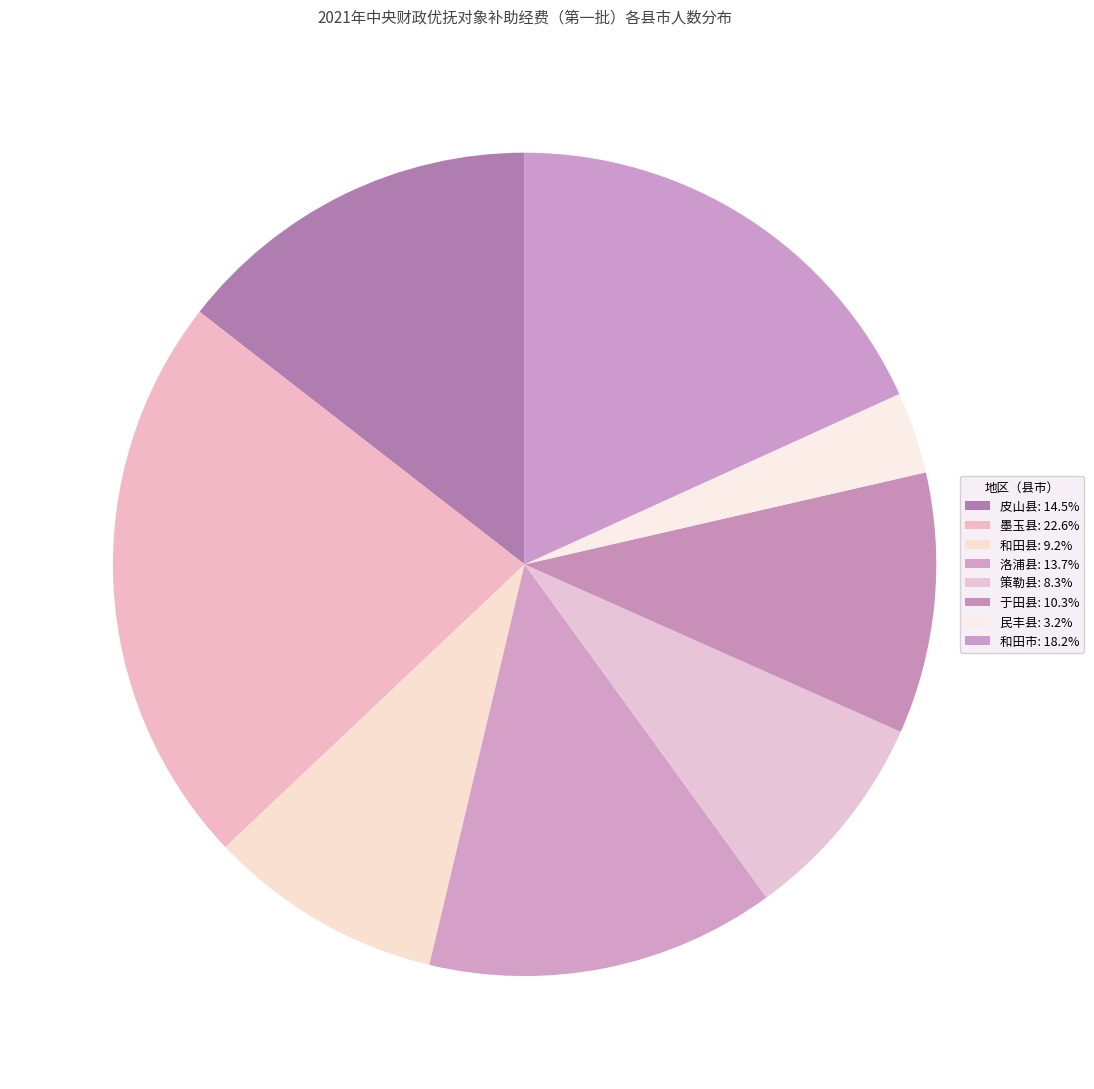

Is there a majority slice in this chart?

No